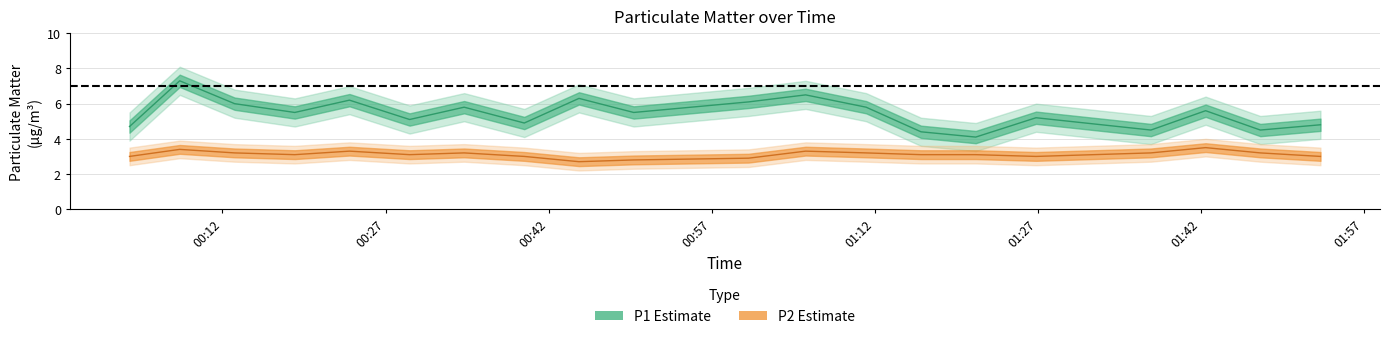

How many values in the P1 series are below 5?

7